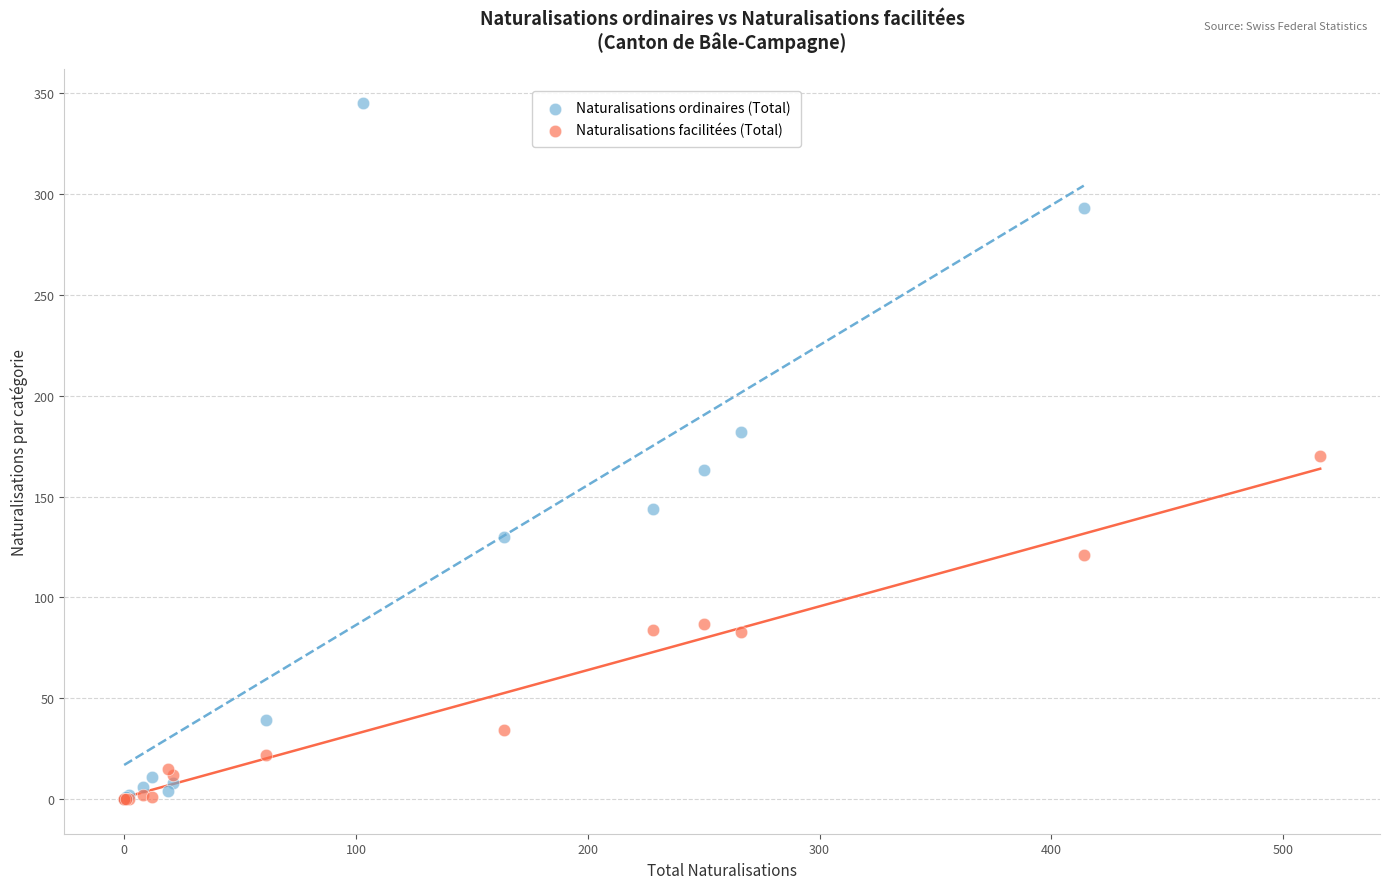

Which series has the largest Y range (max minus min)?

Naturalisations ordinaires (Total)